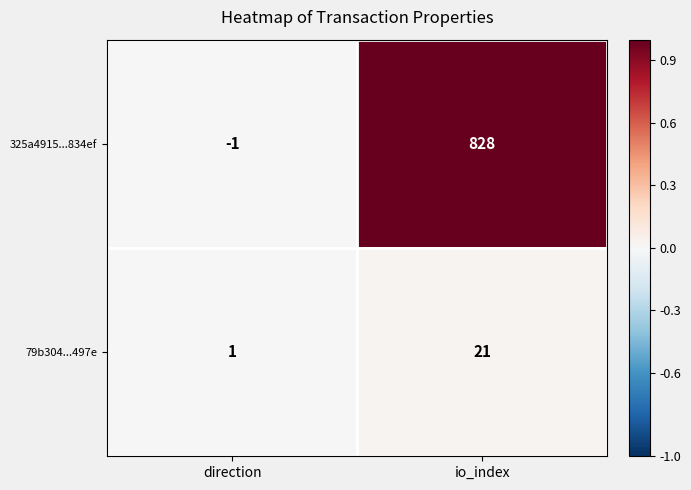

What is the sum of all 79b304...497e values?

22